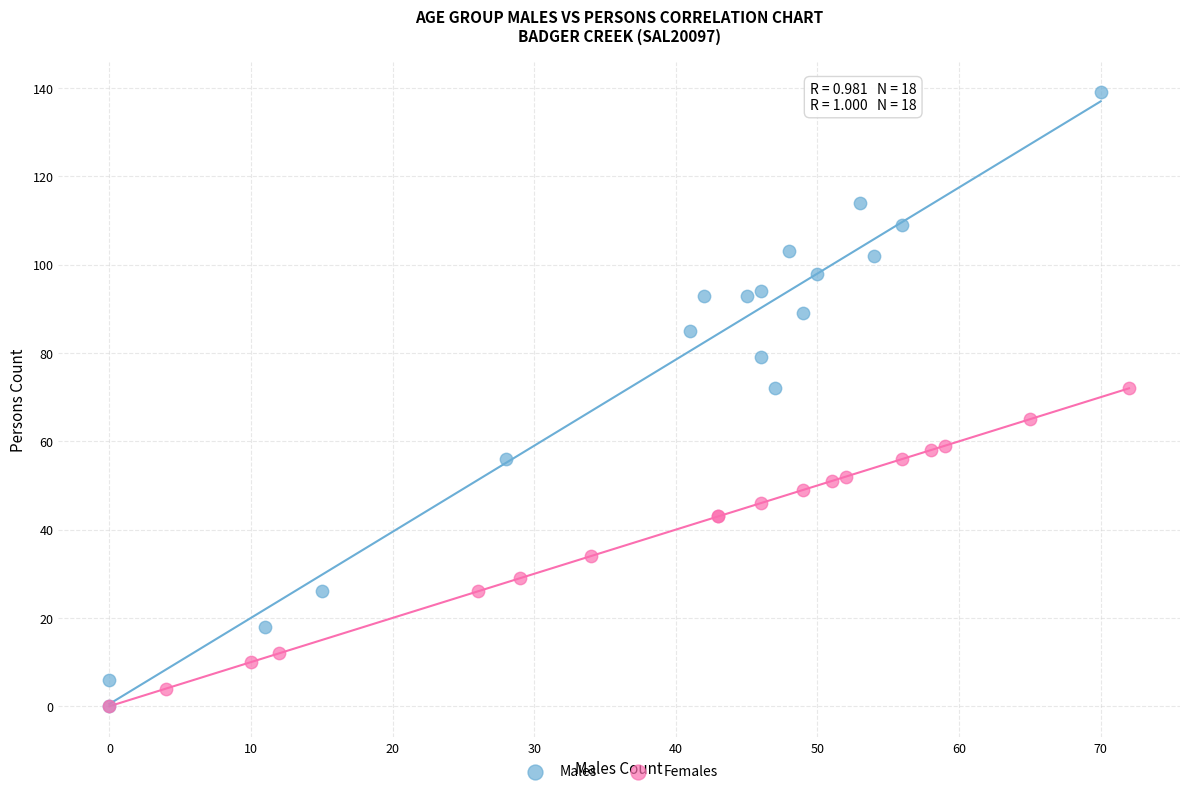

Which series contains the highest Y value?

Males